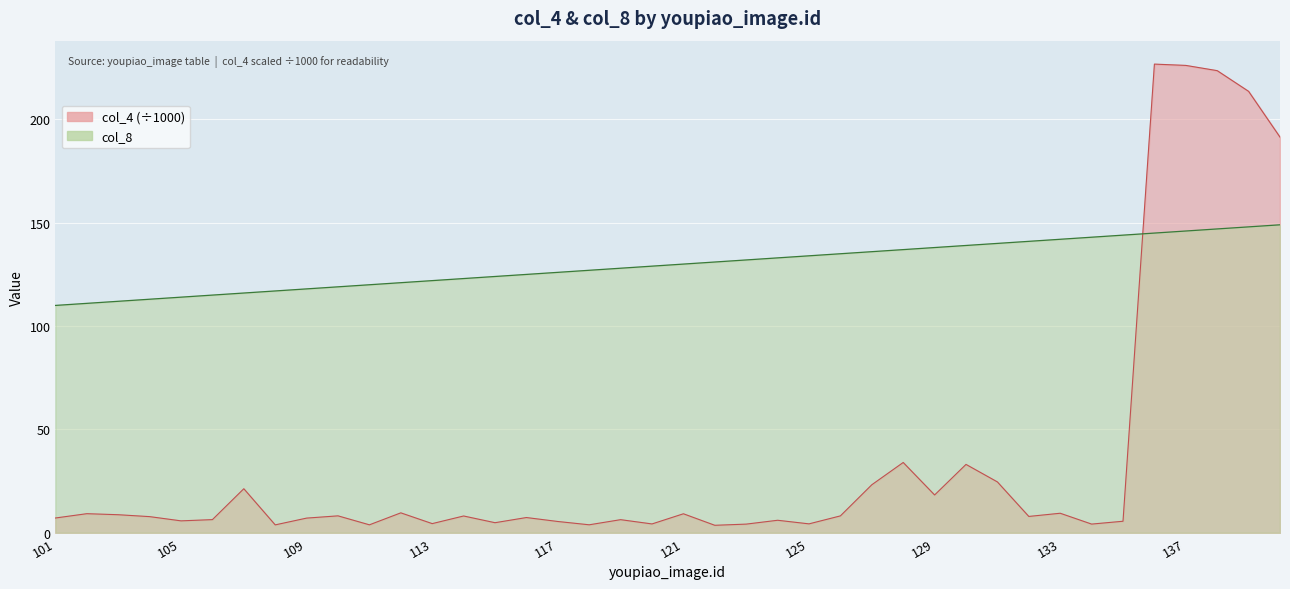

At which label does col_8 reach its peak?

140